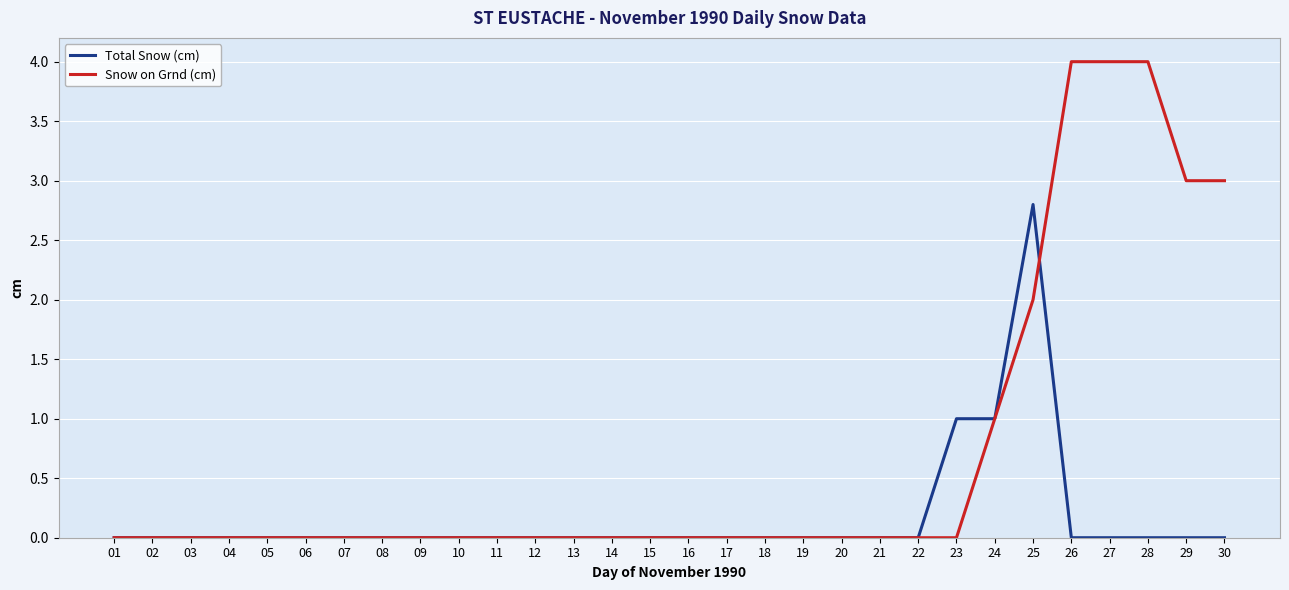

What is the total value across all series at 29?

3.0